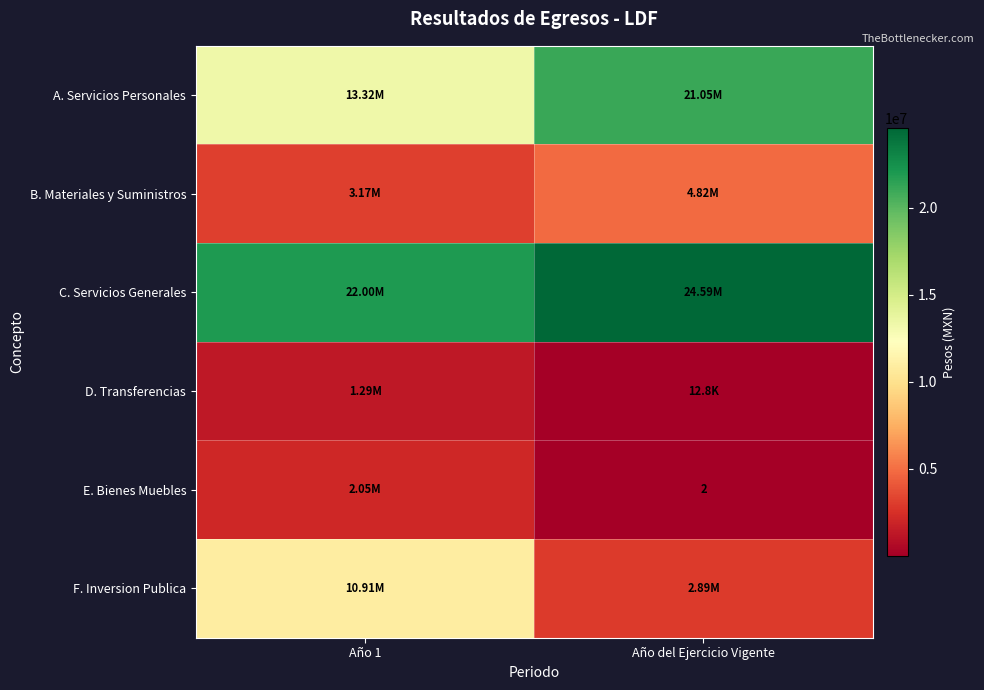

True or false: E. Bienes Muebles has a value of 2.8 at Año del Ejercicio Vigente.

False